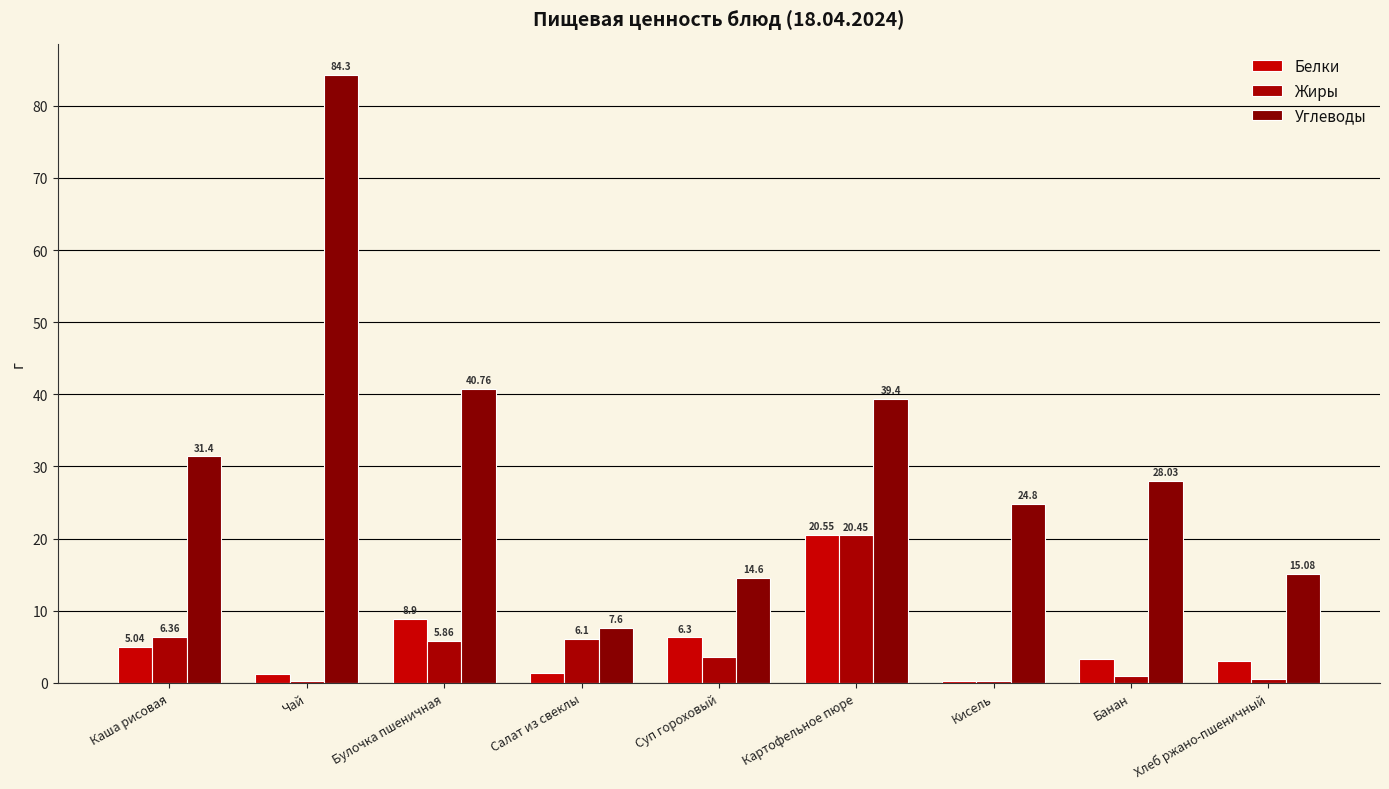

Rank the series at Чай from highest to lowest value.

Углеводы, Белки, Жиры